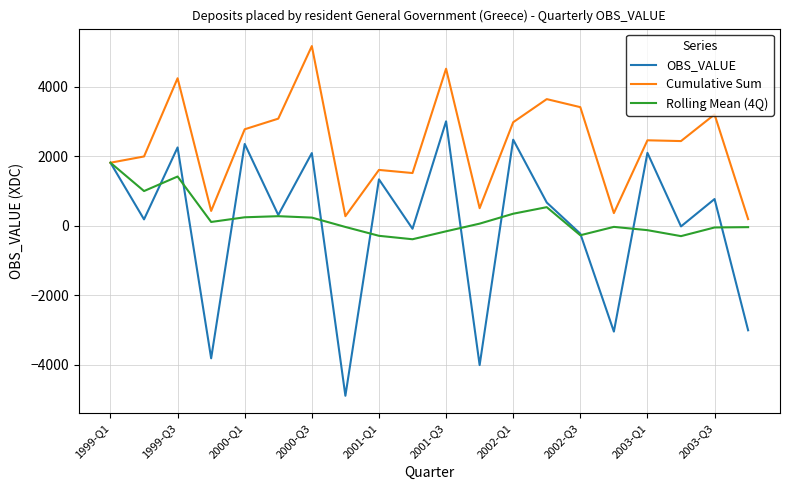

List the series in order of their peak value, lowest first.

Rolling Mean (4Q), OBS_VALUE, Cumulative Sum